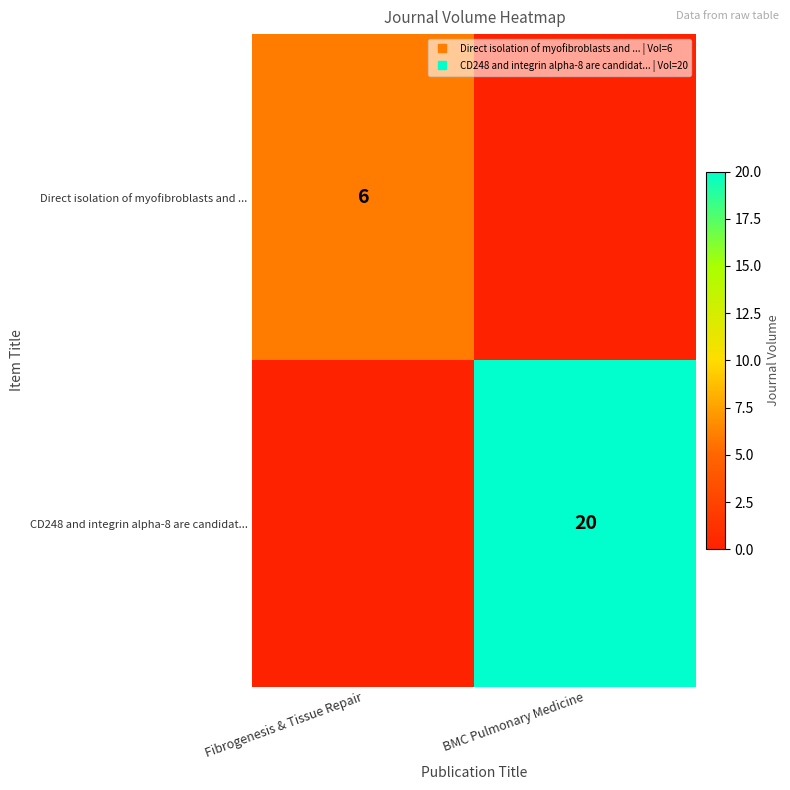

Is the value of Direct isolation of myofibroblasts and ... at Fibrogenesis & Tissue Repair greater than the value of CD248 and integrin alpha-8 are candidat... at BMC Pulmonary Medicine?

No